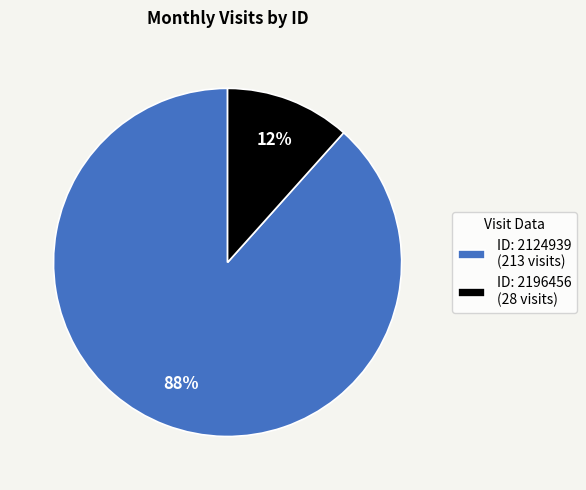

Does any single category account for the majority?

Yes